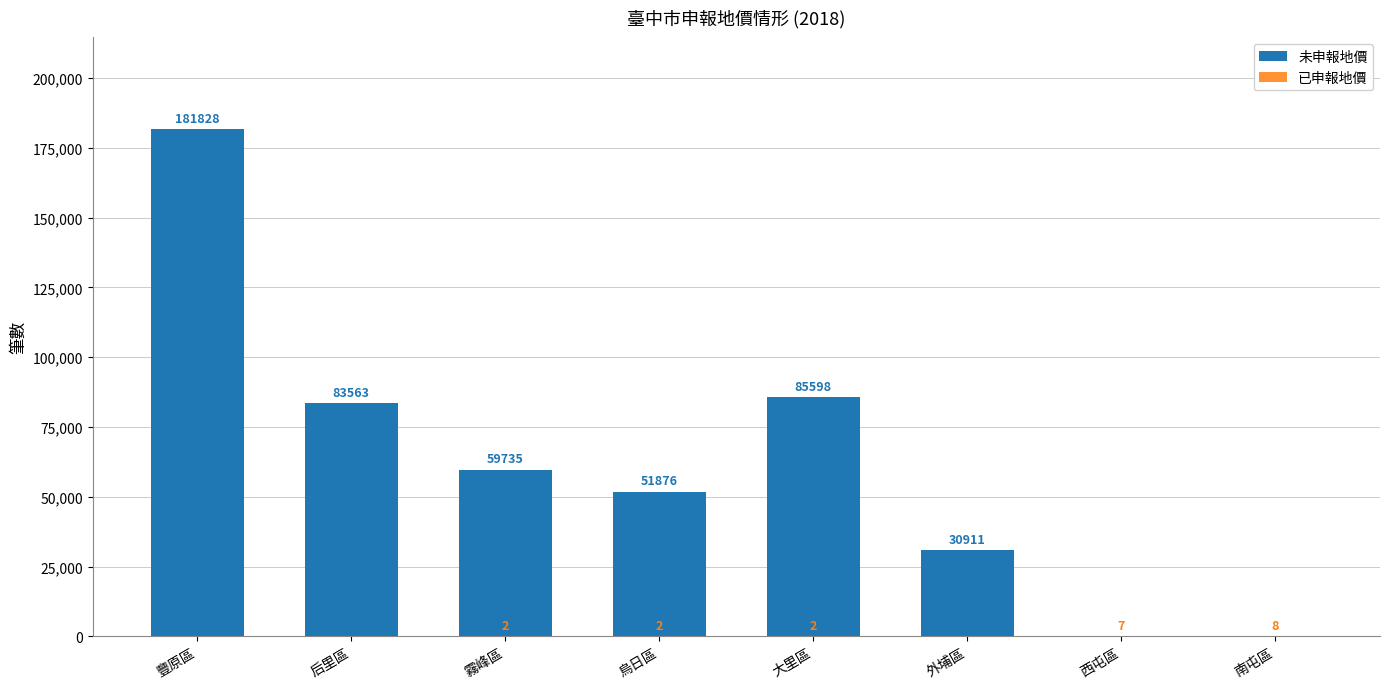

What position from the left is 霧峰區?

3